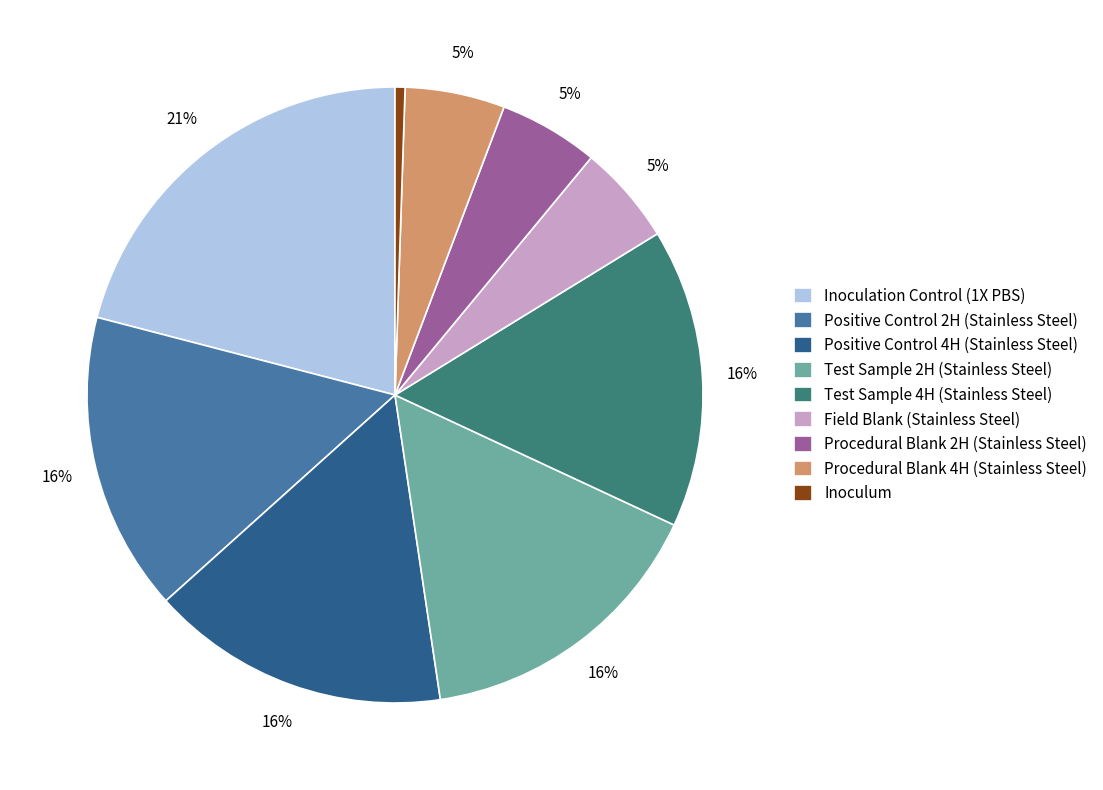

How many slices are in this pie chart?

9